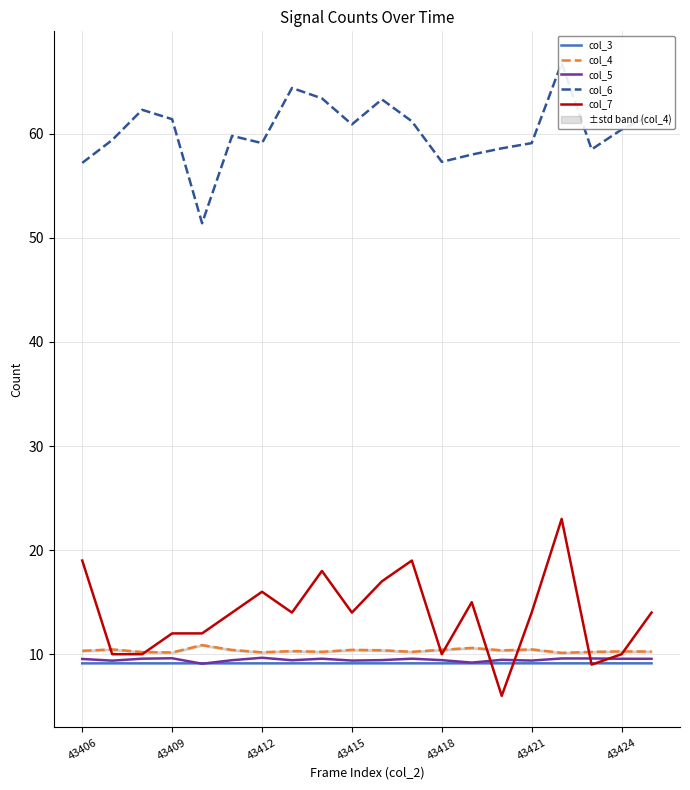

Reading left to right, extract all data points from this chart.

col_3: 9.1	9.1	9.1	9.1	9.1	9.1	9.1	9.1	9.1	9.1	9.1	9.1	9.1	9.1	9.1	9.1	9.1	9.1	9.1	9.1
col_4: 10.3	10.5	10.2	10.2	10.9	10.4	10.2	10.3	10.2	10.4	10.4	10.2	10.4	10.6	10.4	10.5	10.1	10.2	10.3	10.3
col_5: 9.5	9.4	9.6	9.6	9.1	9.4	9.7	9.4	9.6	9.4	9.4	9.6	9.4	9.2	9.5	9.4	9.6	9.6	9.6	9.6
col_6: 57.2	59.4	62.3	61.4	51.4	59.8	59.1	64.4	63.4	60.9	63.3	61.2	57.3	58.0	58.6	59.1	66.8	58.5	60.4	61.8
col_7: 19.0	10.0	10.0	12.0	12.0	14.0	16.0	14.0	18.0	14.0	17.0	19.0	10.0	15.0	6.0	14.0	23.0	9.0	10.0	14.0